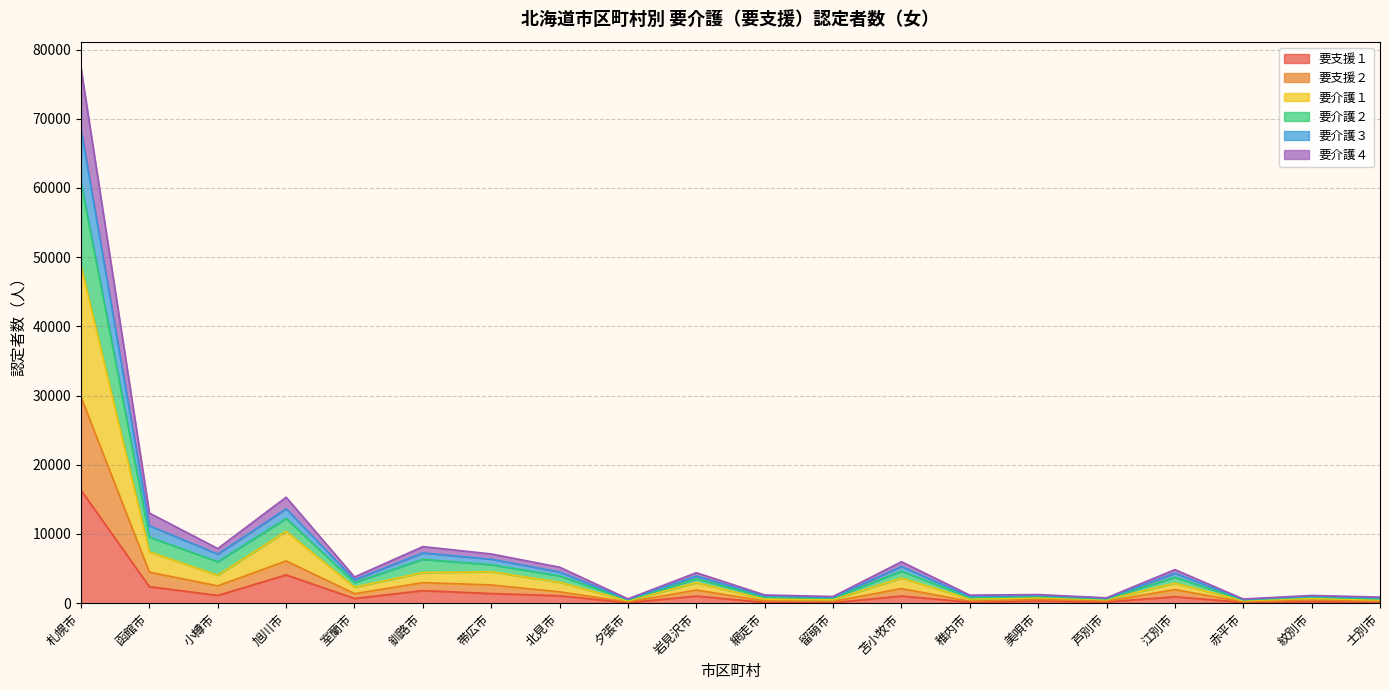

Which category has the highest value in the 要支援１ series?

札幌市